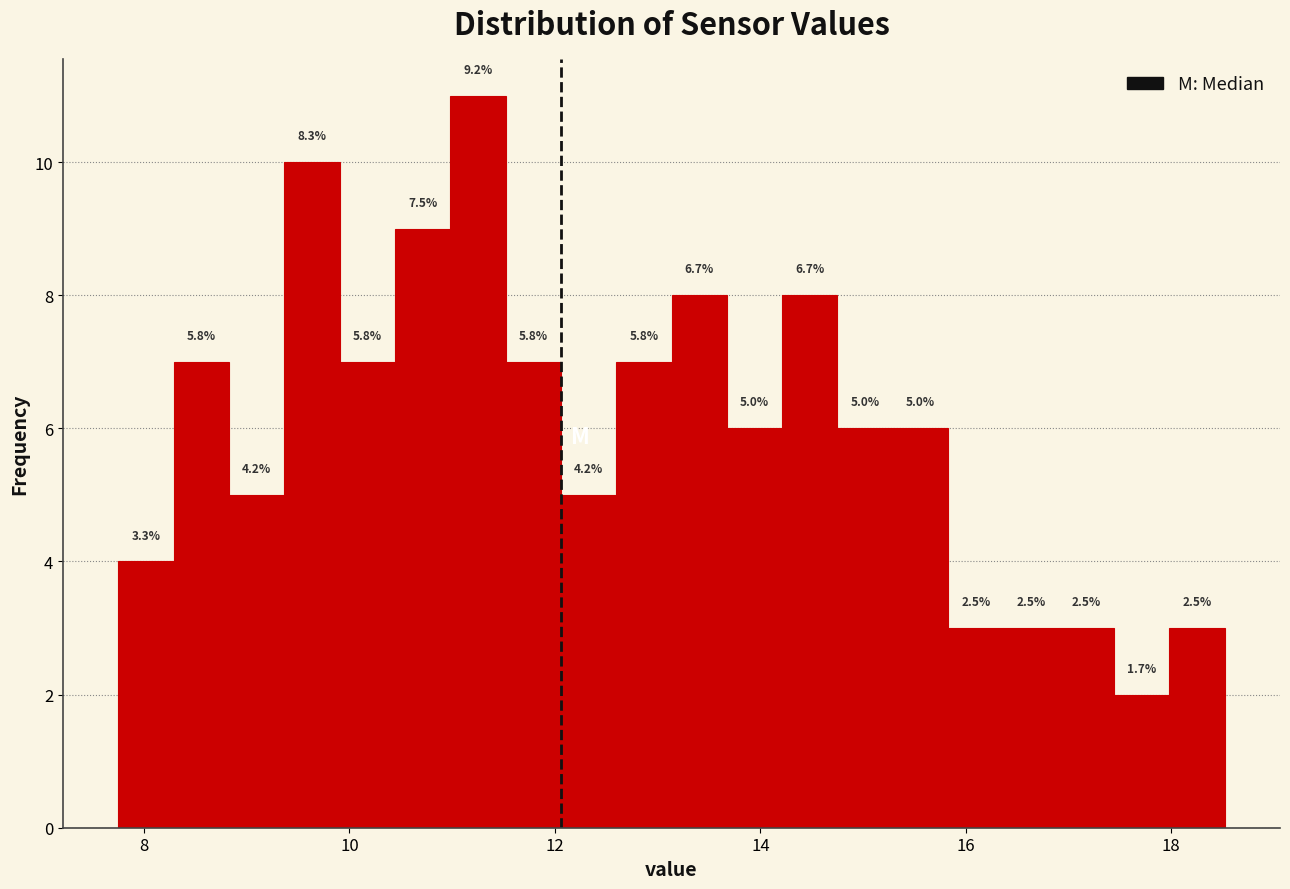

Read against the x-axis, roughly where is the centre of the tallest bar?

11.2